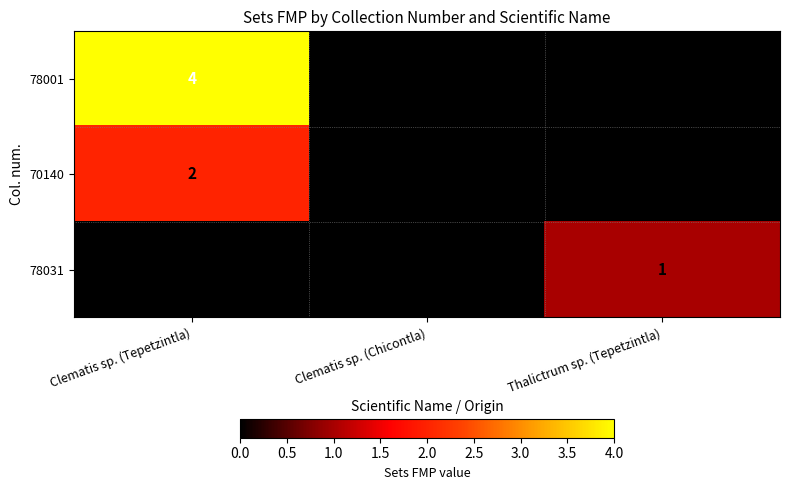

List the series in order of their overall mean, highest first.

78001, 70140, 78031